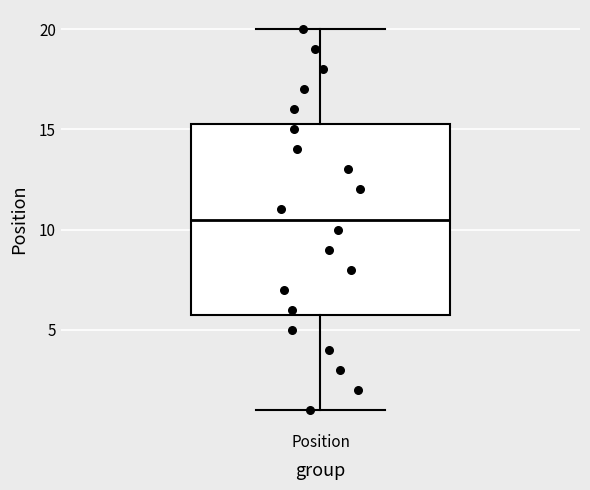

Transcribe this box plot: give where the median line is, the range the box spans, and where the two whiskers end, as read against the y-axis. The values are not printed on the chart, so give them approximately, as read against the axis.

median 10.5, box 6.0 to 15.5, whiskers 1.0 to 20.0